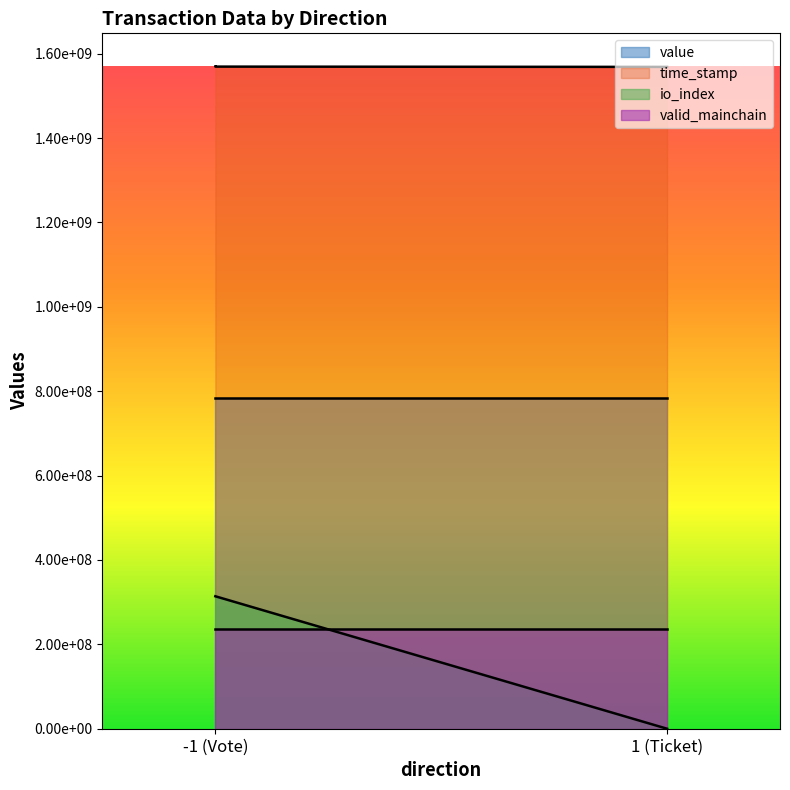

True or false: io_index and time_stamp cross at least once.

False